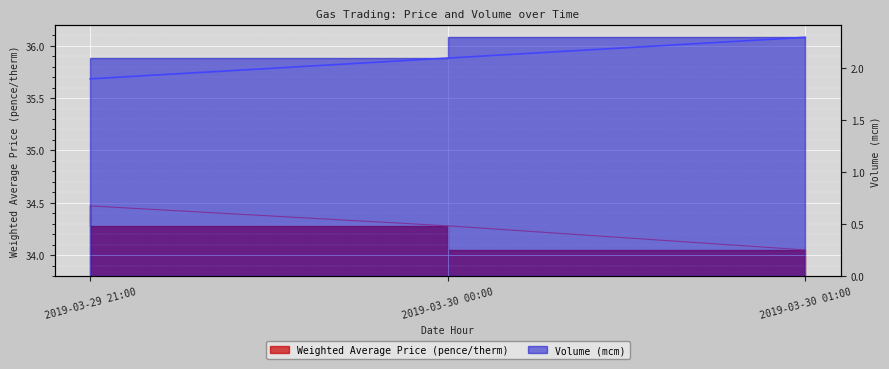

Which series has the largest total across all categories?

Weighted Average Price (pence/therm)